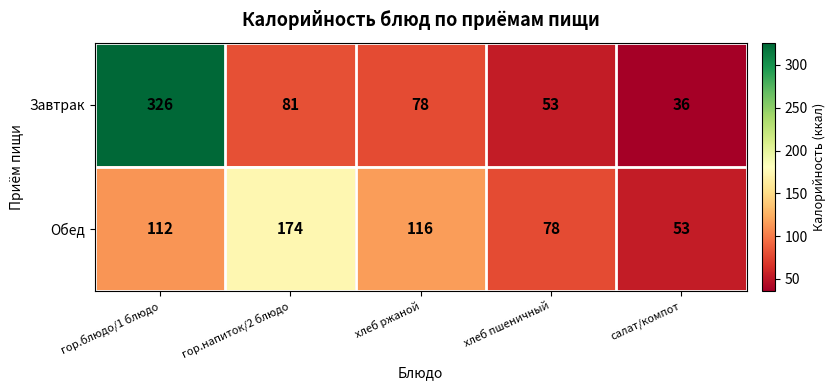

Which series has the largest range (max minus min)?

Завтрак